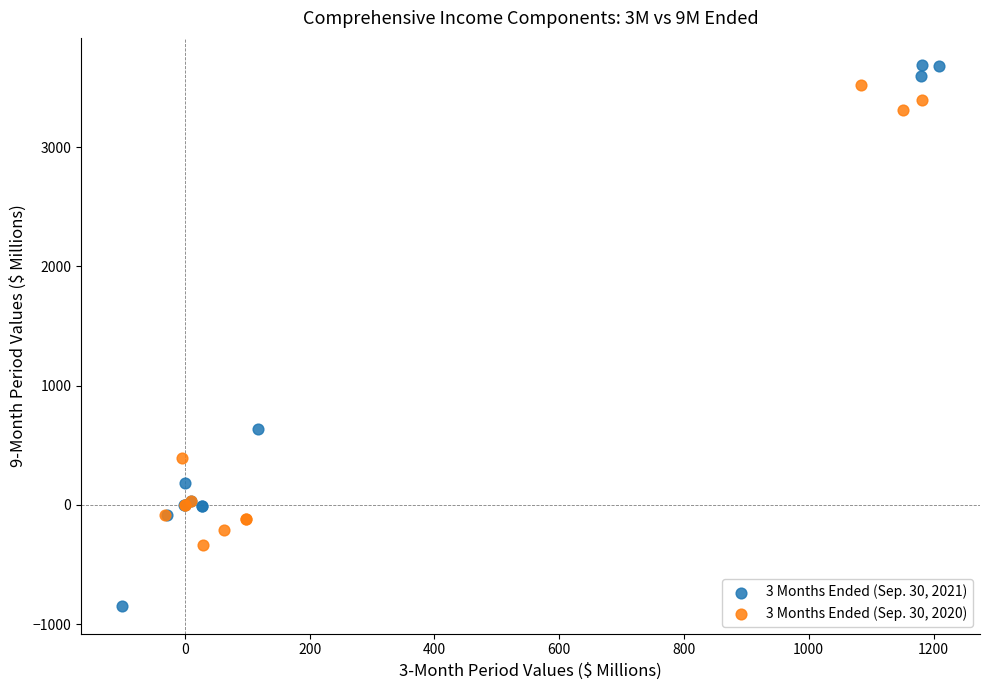

Which series has the largest Y range (max minus min)?

3 Months Ended (Sep. 30, 2021)